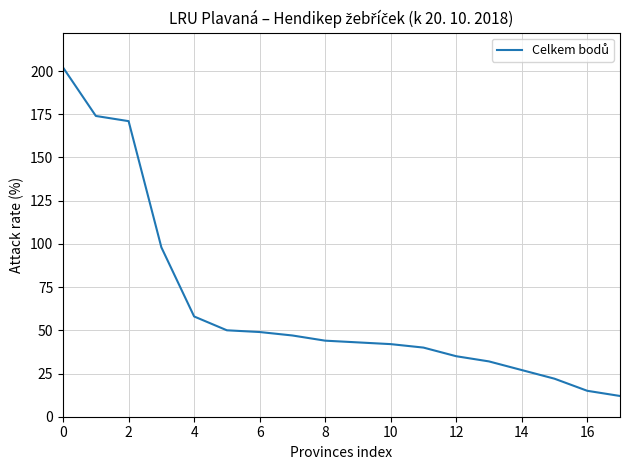

What is the maximum value shown in the chart?

202